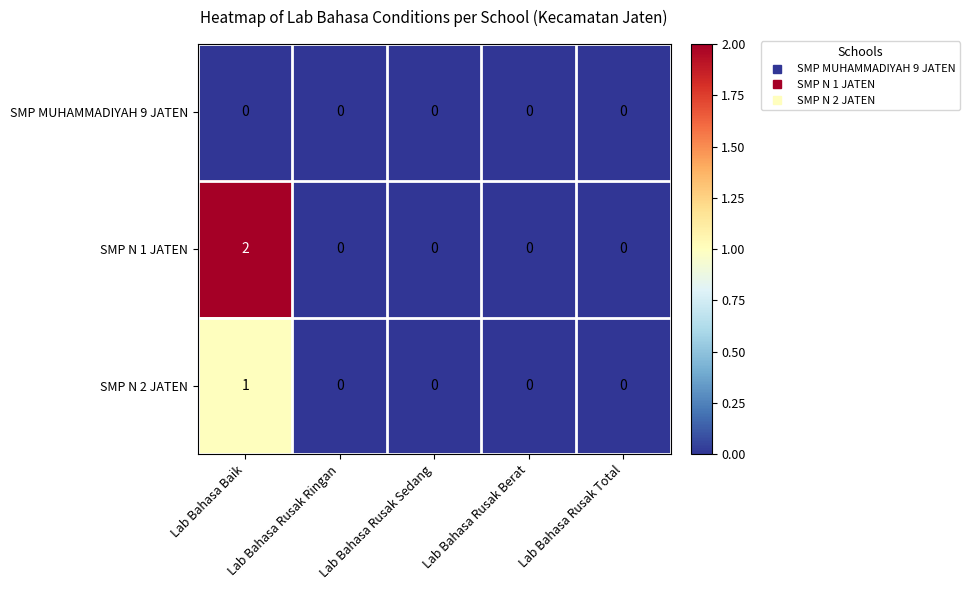

Which series has the largest total across all categories?

SMP N 1 JATEN